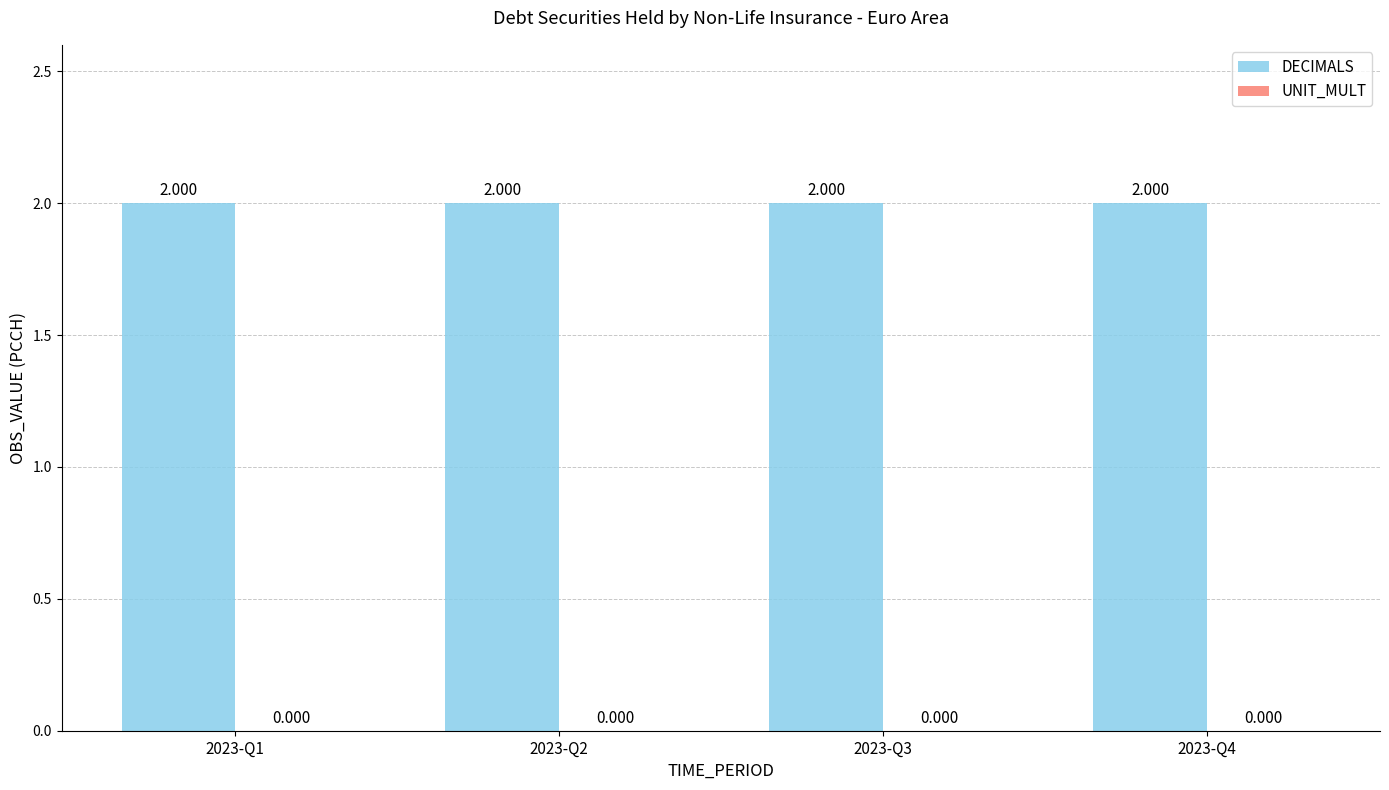

What are all the series names shown in the legend?

DECIMALS, UNIT_MULT